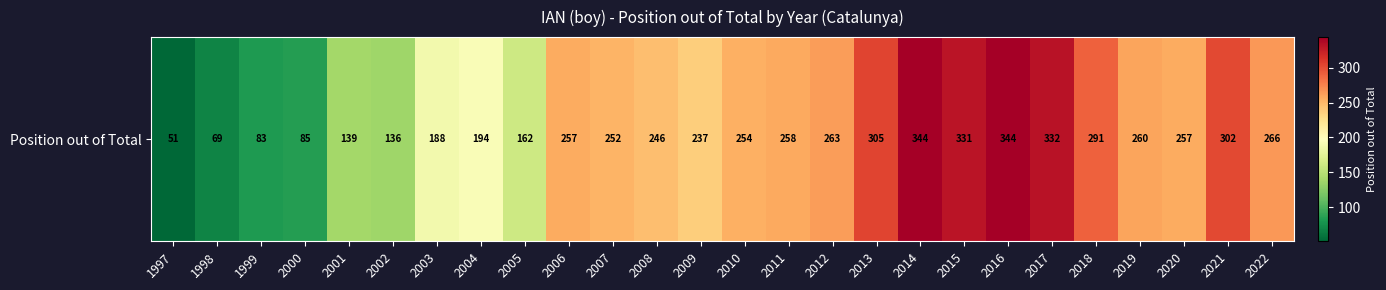

Is it true that the value at 2000 is 85?

True